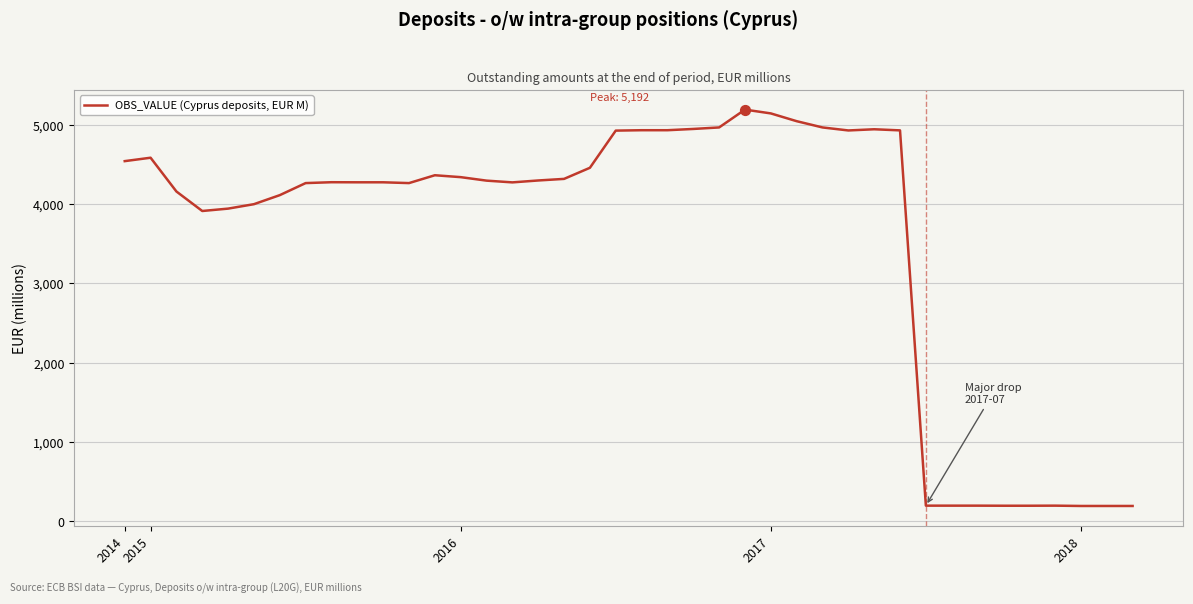

What is the difference between the maximum and minimum values?

5000